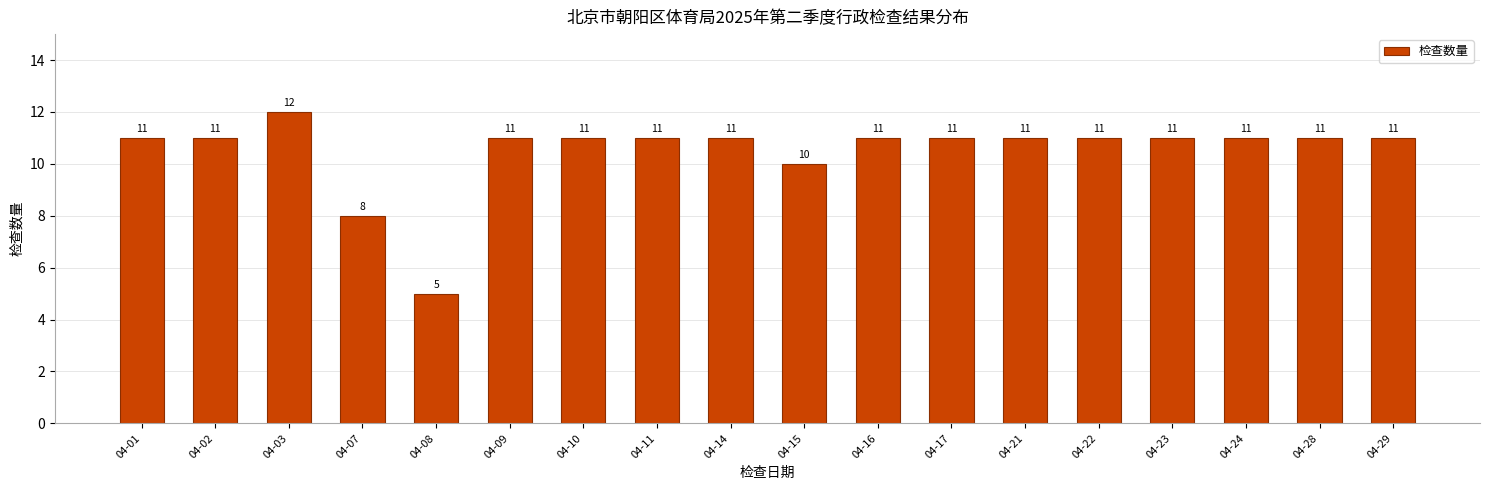

Reading left to right, list all the values displayed in this chart.

04-01=11	04-02=11	04-03=12	04-07=8	04-08=5	04-09=11	04-10=11	04-11=11	04-14=11	04-15=10	04-16=11	04-17=11	04-21=11	04-22=11	04-23=11	04-24=11	04-28=11	04-29=11